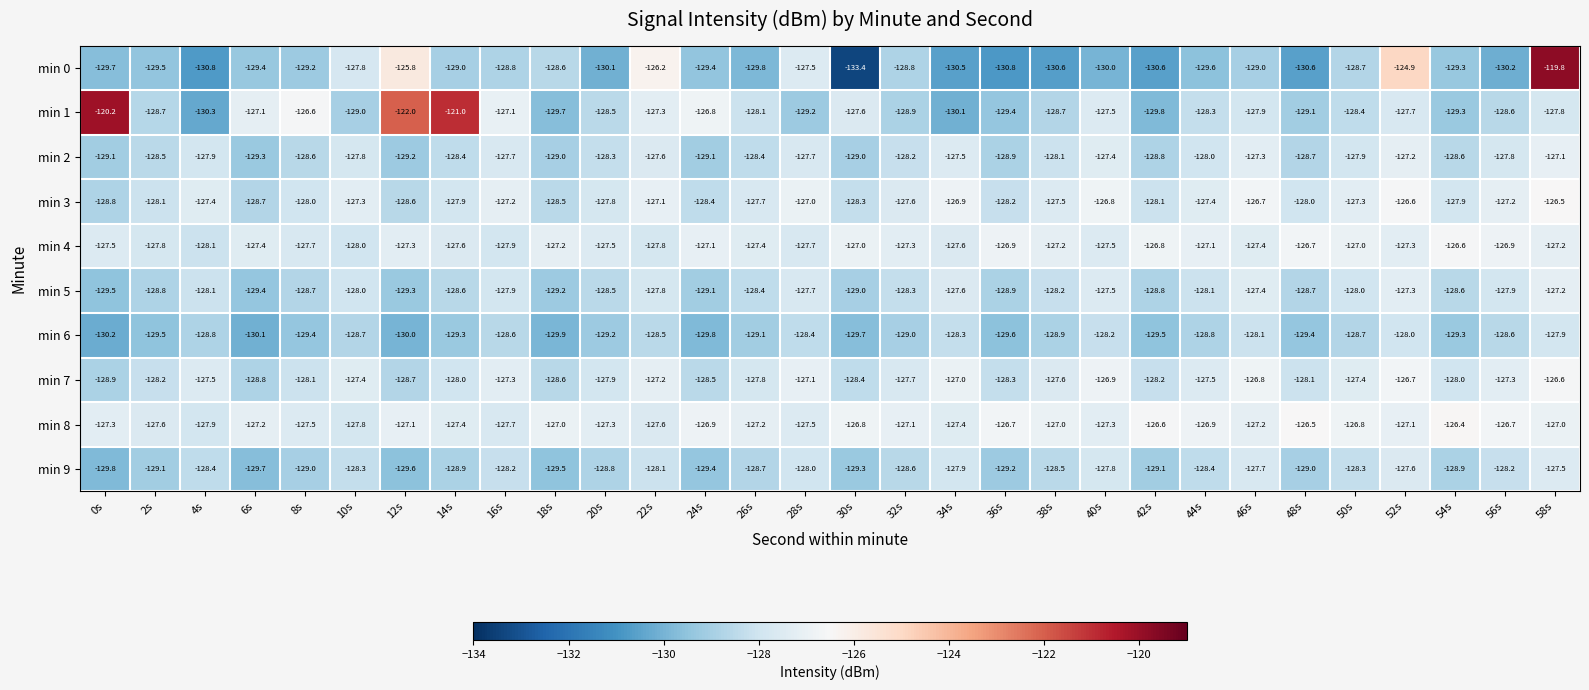

At which category is the sum across all series the highest?

58s